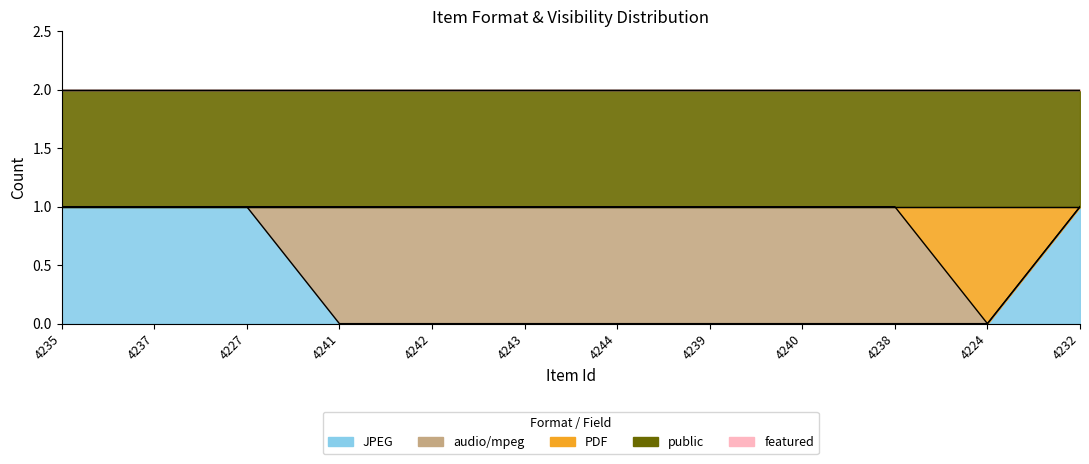

The value of audio/mpeg at 4235 is 1. True or false?

False